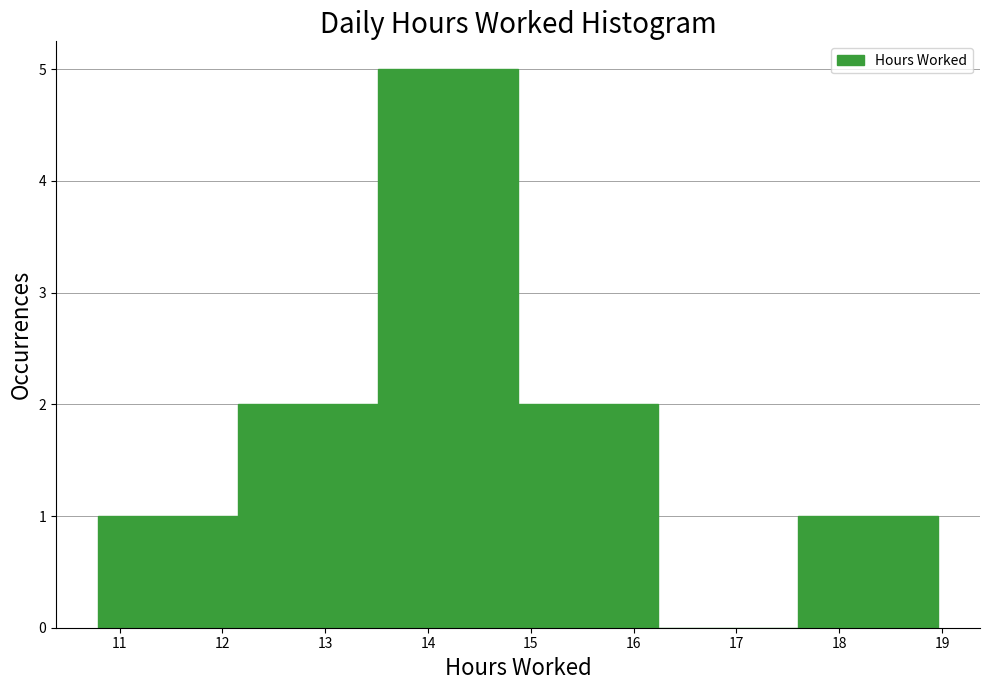

Reading left to right, transcribe this chart: for each bar, give the range it covers on the x-axis and its height. Neither the bar edges nor the heights are printed on the chart, so give them approximately, as read against the axes.

10.8 to 12.2: 1
12.2 to 13.5: 2
13.5 to 14.9: 5
14.9 to 16.2: 2
16.2 to 17.6: 0
17.6 to 19.0: 1